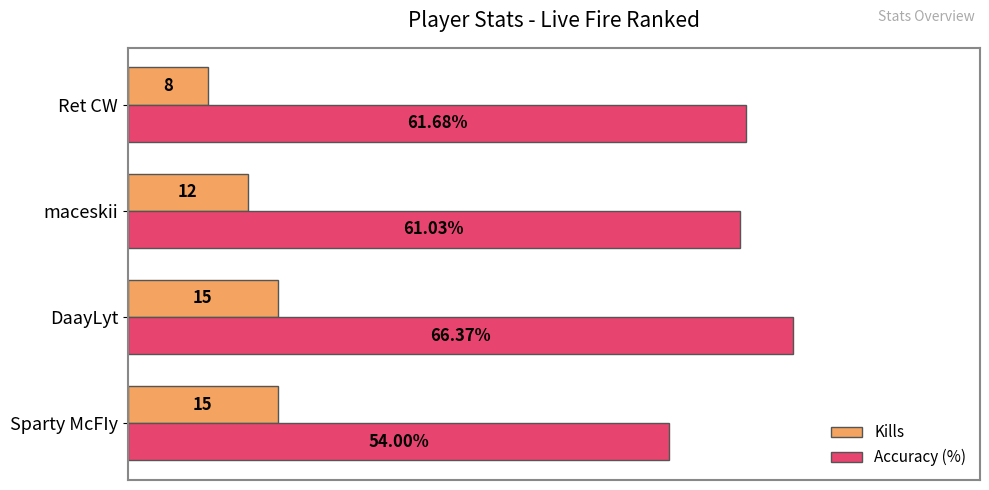

Rank the series at DaayLyt from lowest to highest value.

Kills, Accuracy (%)